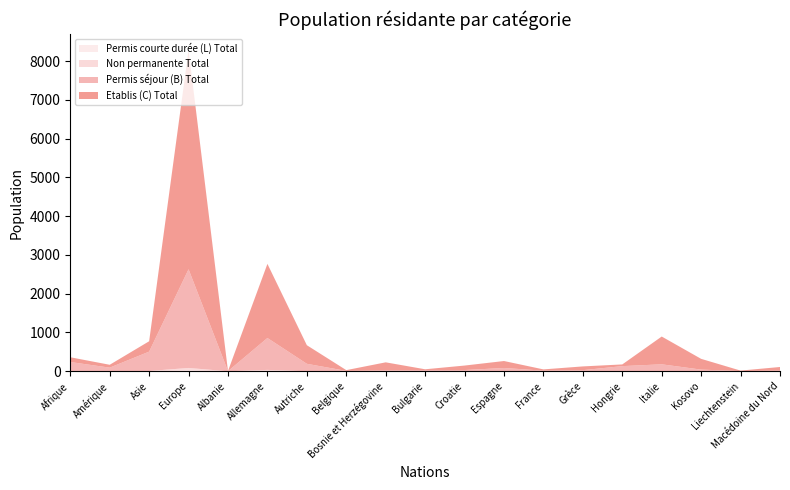

Reading left to right, list all the values displayed in this chart.

Permis séjour (B) Total: Afrique=236	Amérique=90	Asie=499	Europe=2547	Albanie=2	Allemagne=823	Autriche=192	Belgique=8	Bosnie et Herzégovine=22	Bulgarie=33	Croatie=30	Espagne=81	France=12	Grèce=28	Hongrie=128	Italie=175	Kosovo=39	Liechtenstein=5	Macédoine du Nord=17
Etablis (C) Total: Afrique=123	Amérique=74	Asie=268	Europe=5657	Albanie=5	Allemagne=1913	Autriche=480	Belgique=20	Bosnie et Herzégovine=208	Bulgarie=18	Croatie=116	Espagne=180	France=33	Grèce=97	Hongrie=44	Italie=717	Kosovo=278	Liechtenstein=12	Macédoine du Nord=93
Permis courte durée (L) Total: Afrique=2	Amérique=0	Asie=0	Europe=19	Albanie=0	Allemagne=8	Autriche=0	Belgique=0	Bosnie et Herzégovine=0	Bulgarie=0	Croatie=1	Espagne=0	France=0	Grèce=0	Hongrie=0	Italie=1	Kosovo=3	Liechtenstein=0	Macédoine du Nord=0
Non permanente Total: Afrique=0	Amérique=3	Asie=7	Europe=66	Albanie=0	Allemagne=27	Autriche=0	Belgique=1	Bosnie et Herzégovine=0	Bulgarie=0	Croatie=0	Espagne=3	France=3	Grèce=0	Hongrie=4	Italie=3	Kosovo=0	Liechtenstein=0	Macédoine du Nord=0
Total général: Afrique=361	Amérique=167	Asie=774	Europe=8289	Albanie=7	Allemagne=2771	Autriche=672	Belgique=29	Bosnie et Herzégovine=230	Bulgarie=51	Croatie=147	Espagne=264	France=48	Grèce=125	Hongrie=176	Italie=896	Kosovo=320	Liechtenstein=17	Macédoine du Nord=110